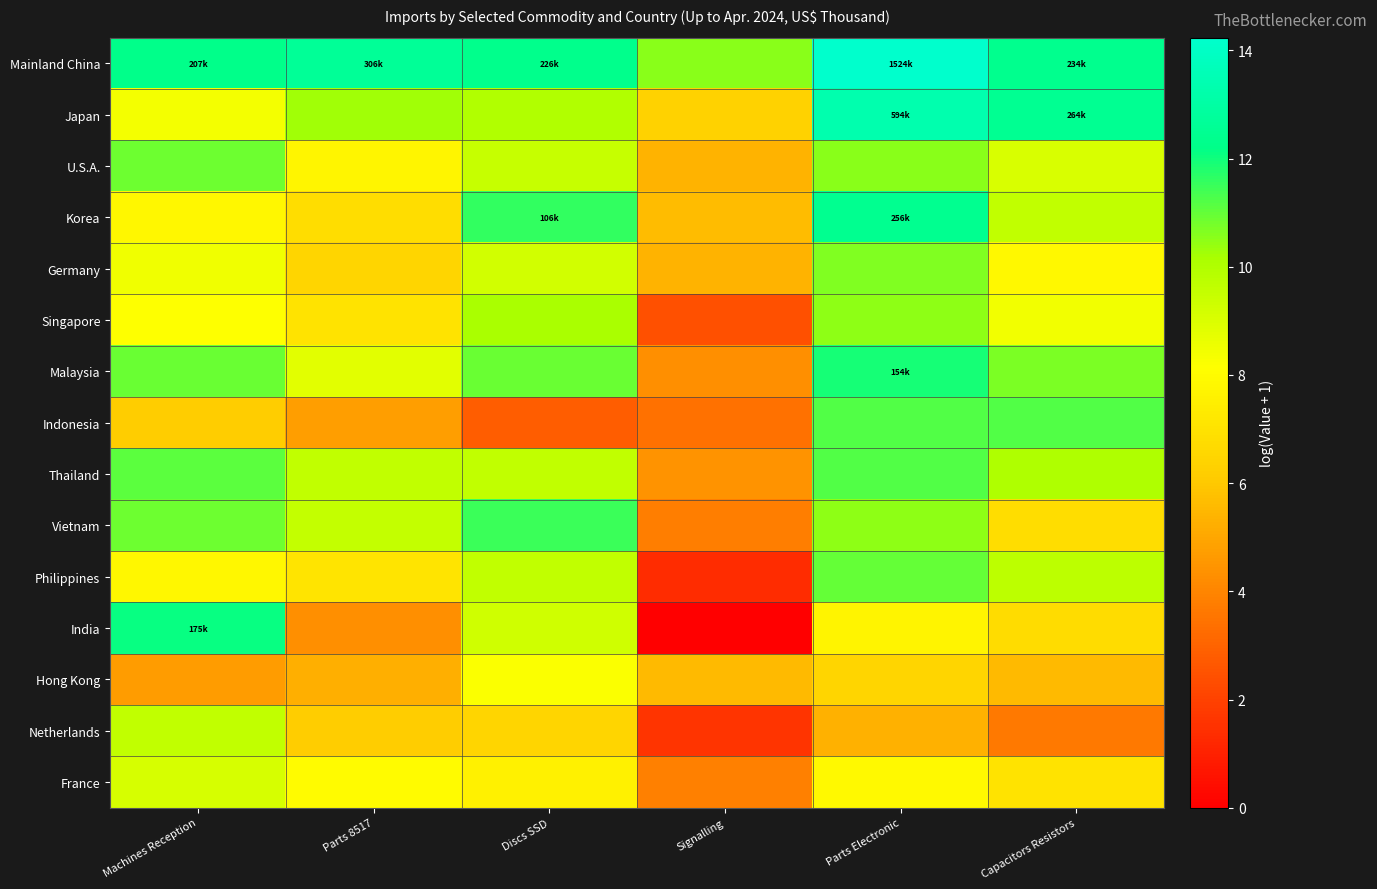

Count the number of data series in this chart.

15